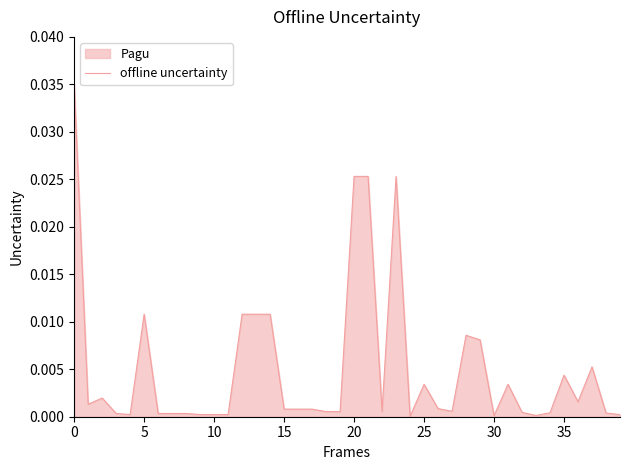

Is it true that the value at 27 is 0.0?

True